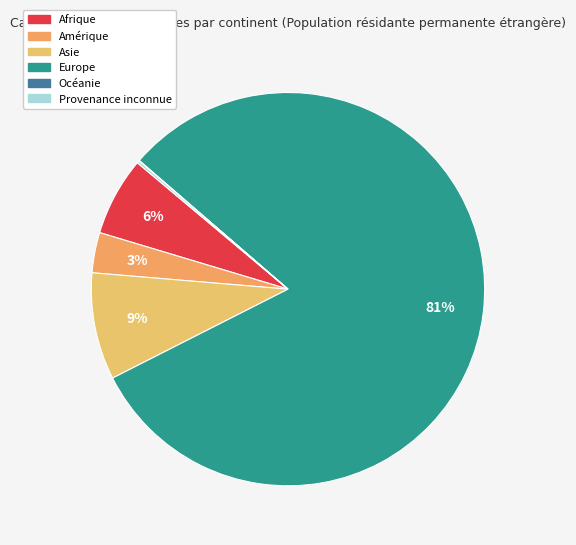

What percentage is NOT represented by Provenance inconnue?

99.8%